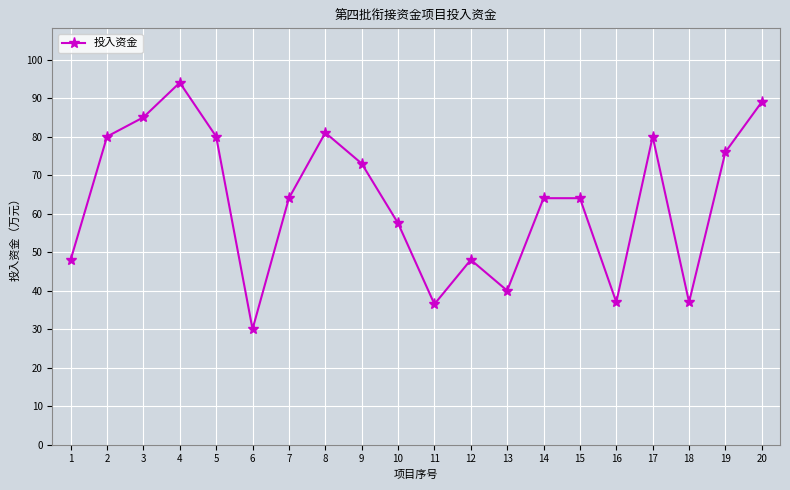

How many categories are shown in the chart?

20